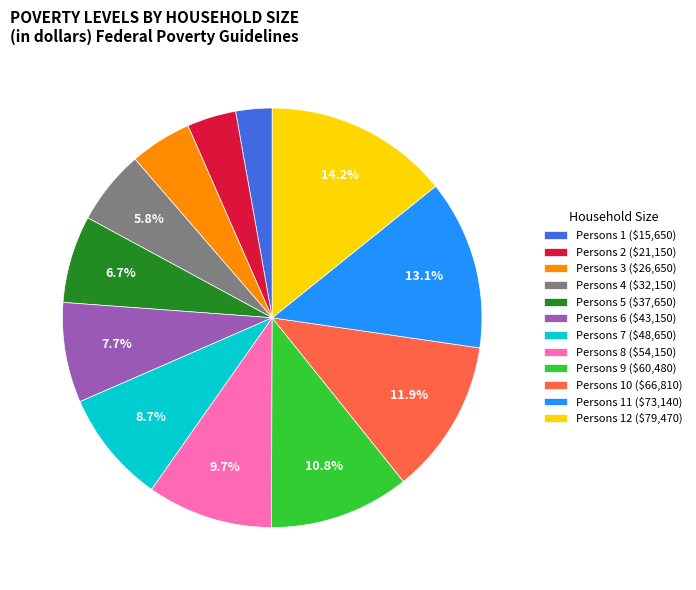

To the nearest percent, what is the average slice percentage?

8%